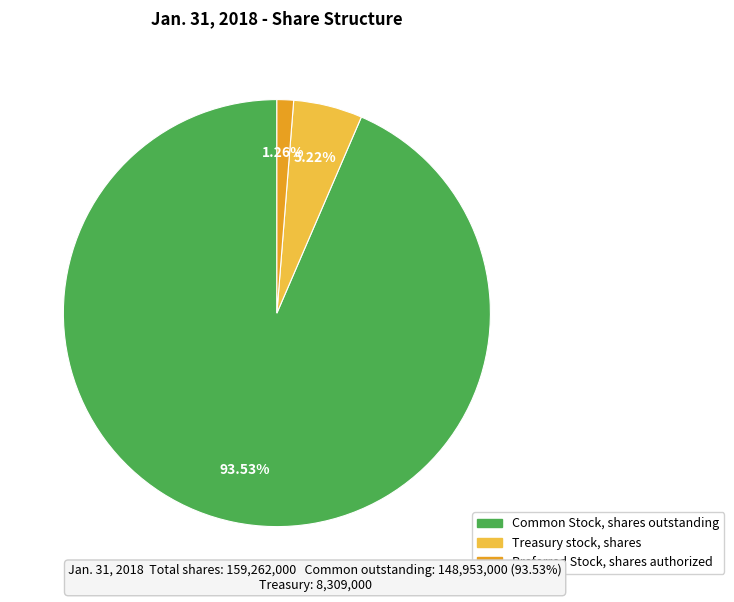

Count the number of slices in the pie.

3